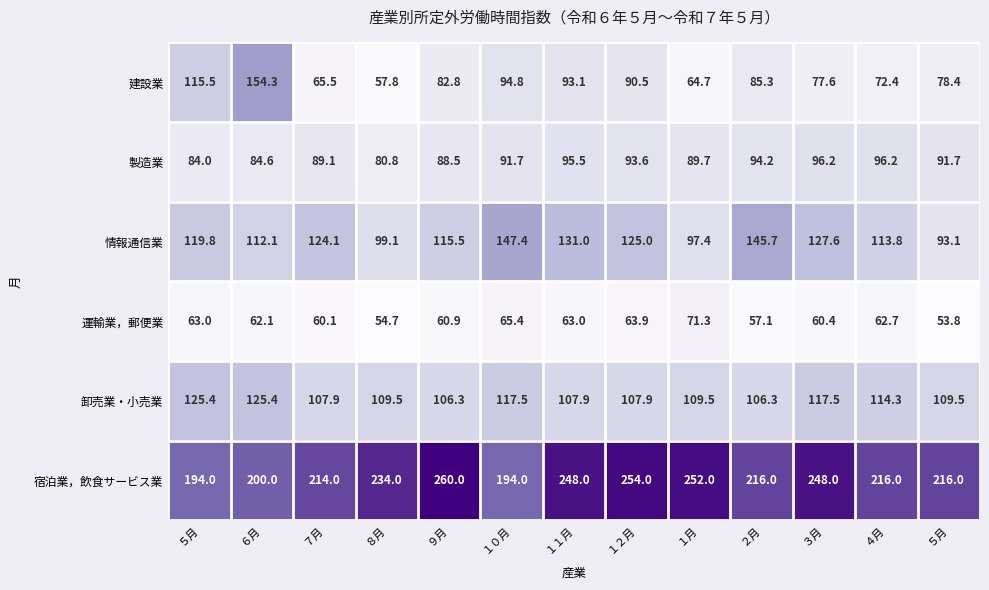

How many categories are shown in the chart?

13